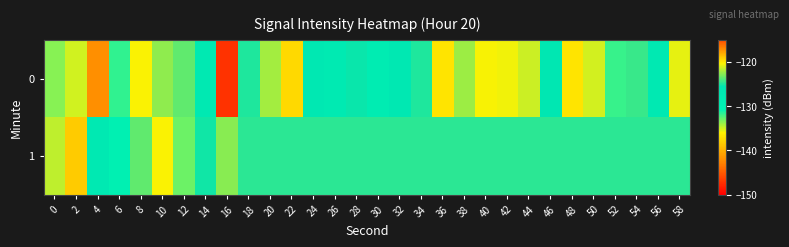

List the series in order of their peak value, highest first.

0, 1